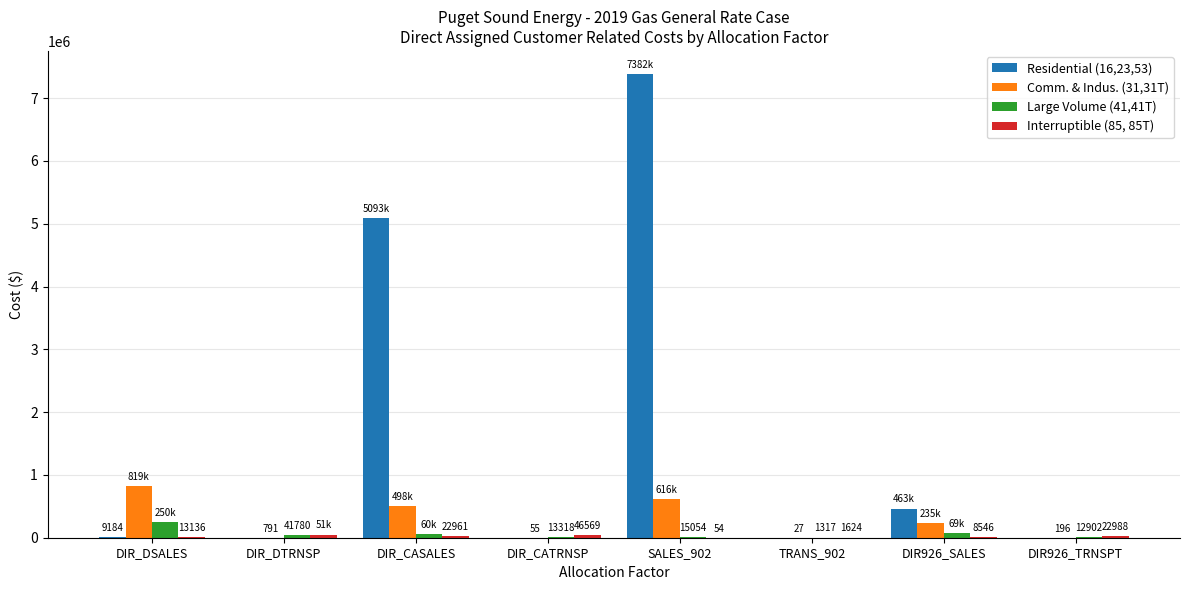

Where does the Residential (16,23,53) series first go above 9183?

DIR_DSALES